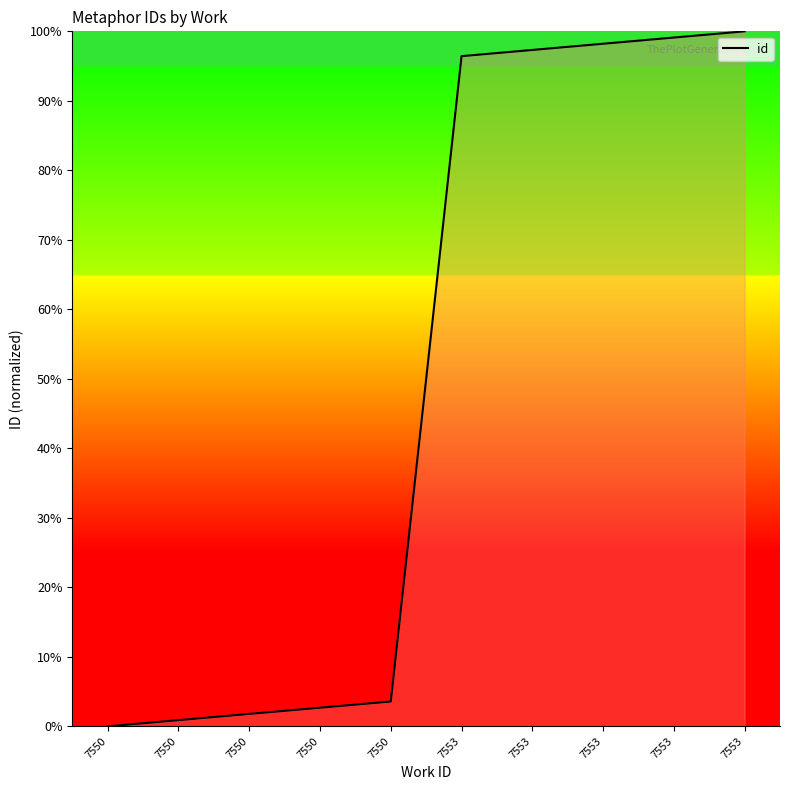

How many lines are shown in the chart?

1